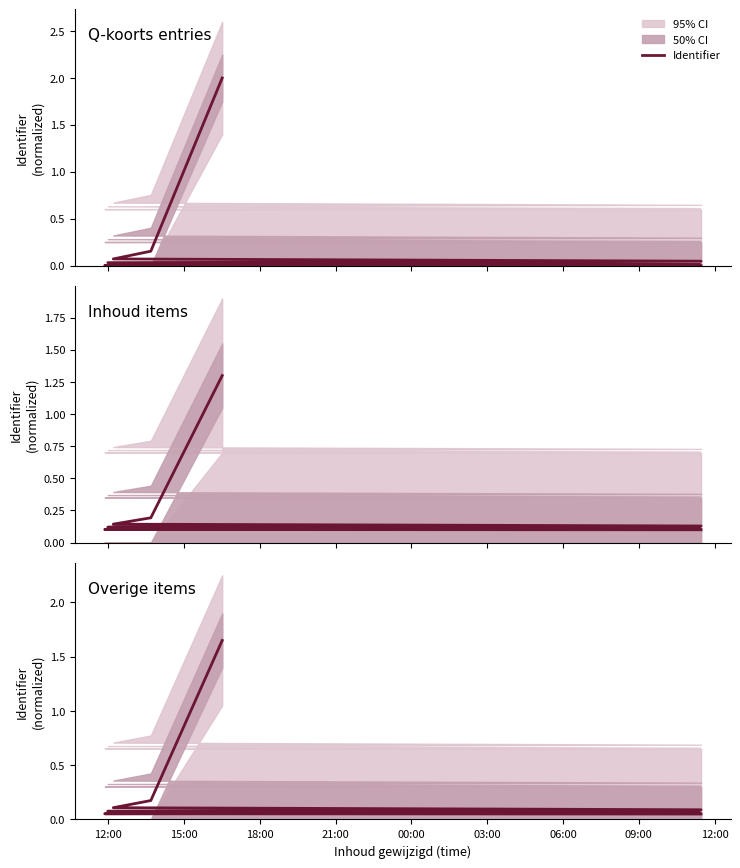

How many lines are shown in the chart?

1